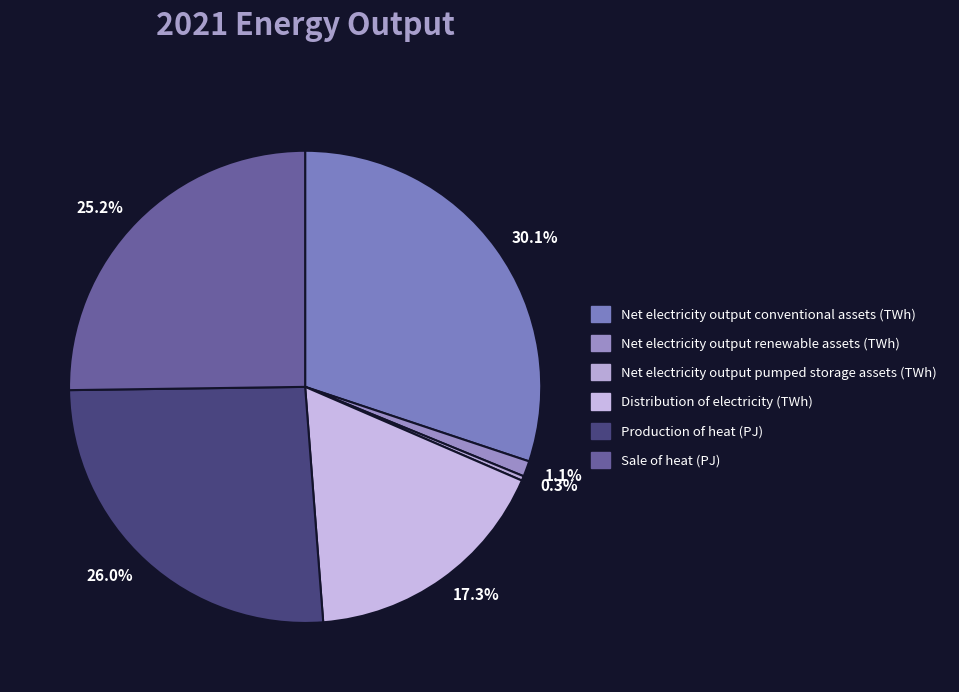

Approximately how many times larger is the value at 30.1% compared to 17.3%?

1.7